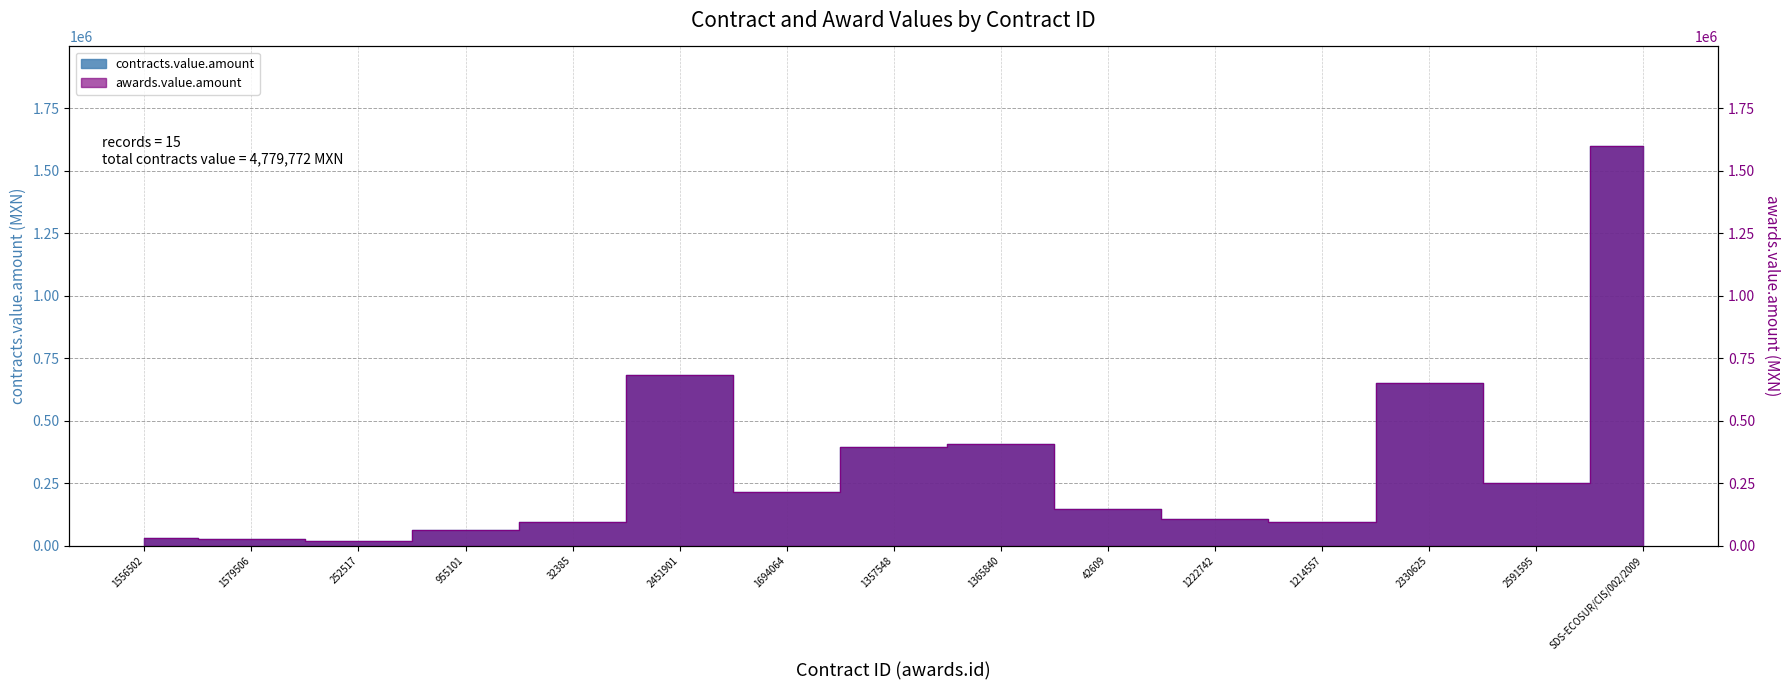

The awards.value.amount series shows 93840.0 at 1214557. True or false?

True